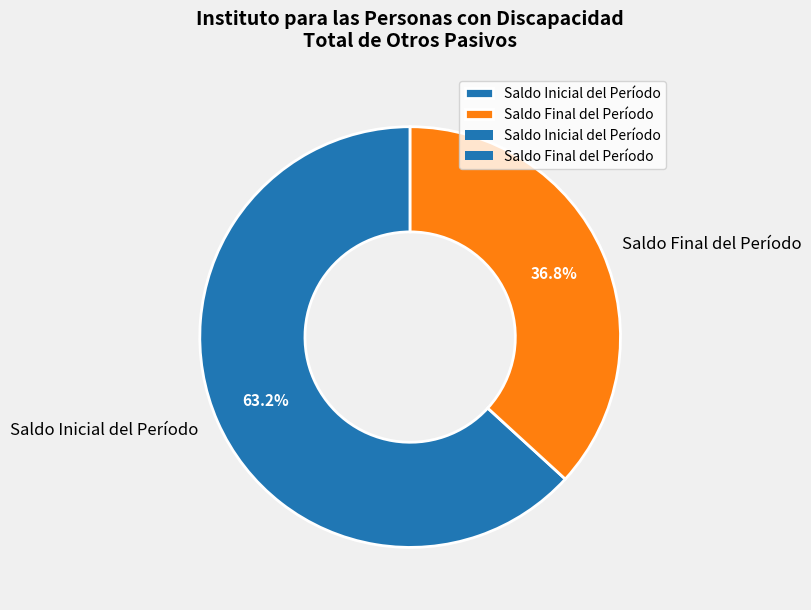

How many slices are in this pie chart?

2